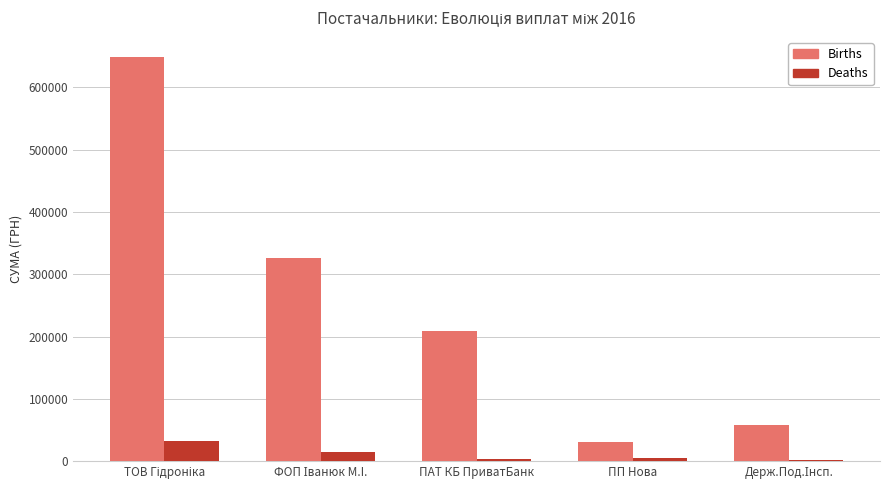

What is the sum of all Births values?

1273712.3